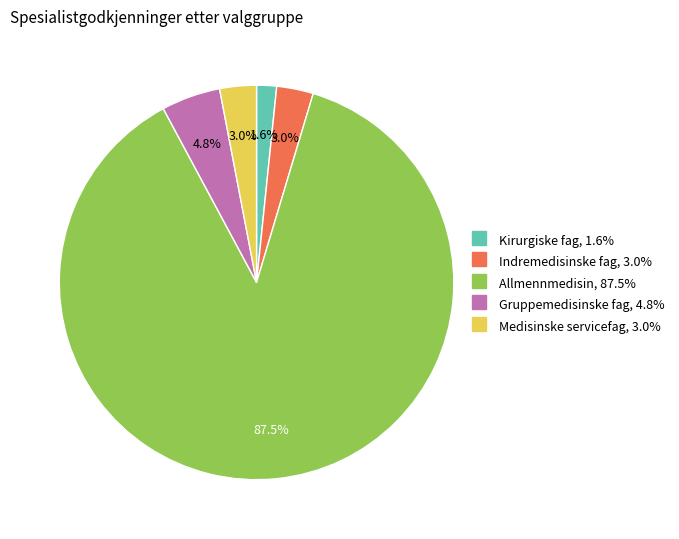

Is there a majority slice in this chart?

Yes